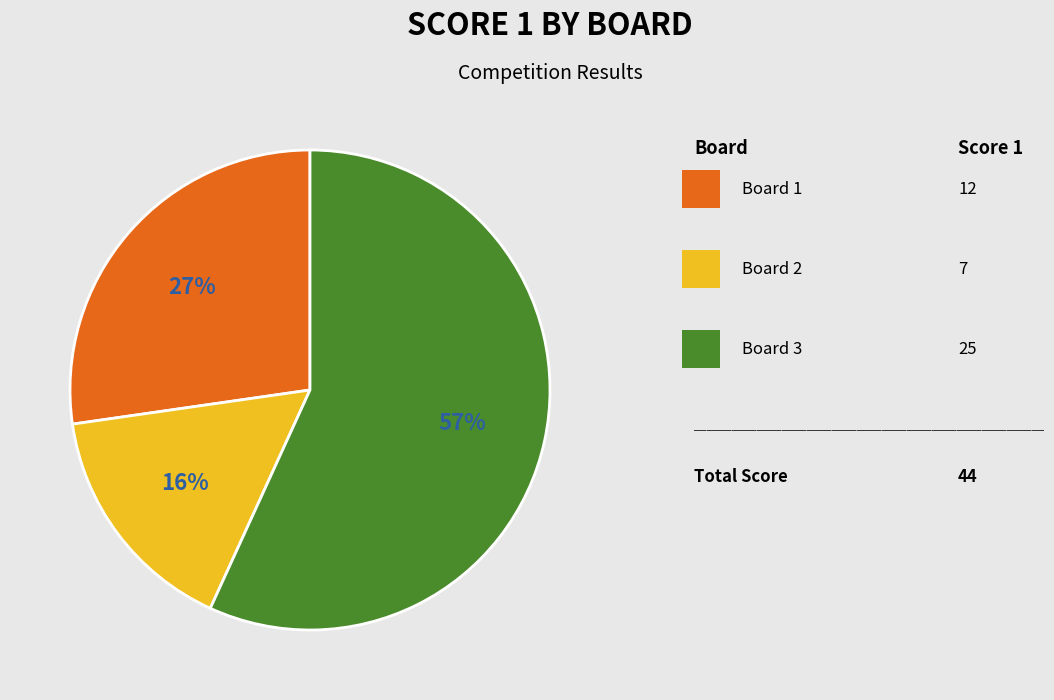

To the nearest percent, what is the average slice percentage?

33%